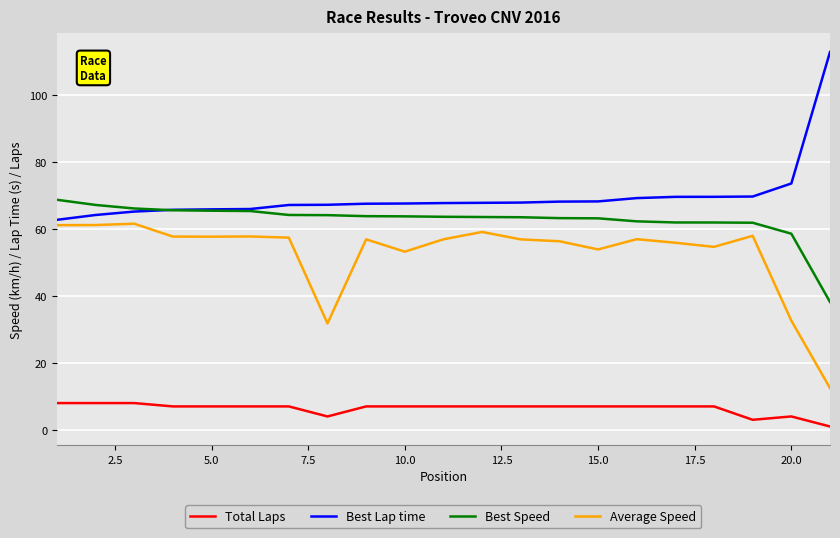

True or false: Total Laps has more than 0 points higher than both neighbors.

True